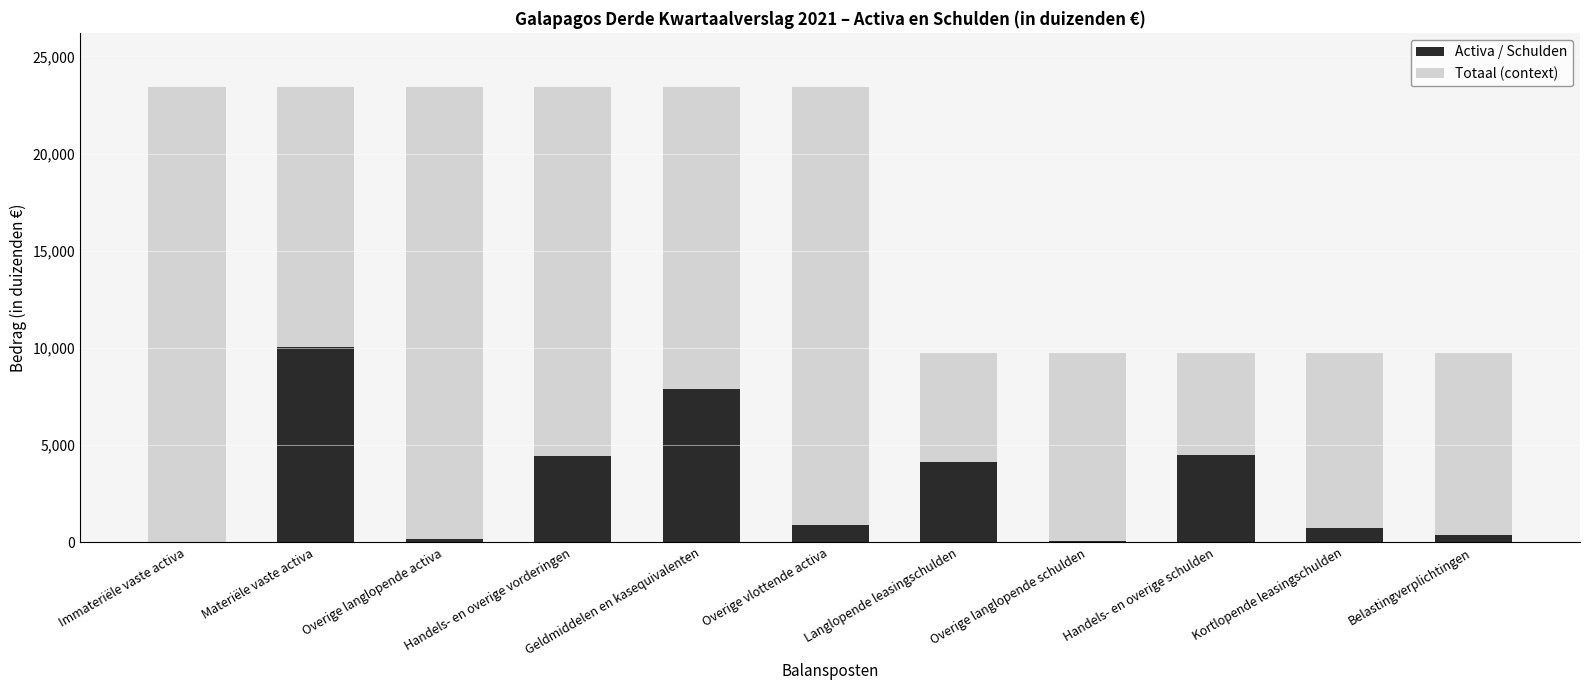

Is it true that Activa / Schulden equals 4479.2 at Handels- en overige schulden?

True